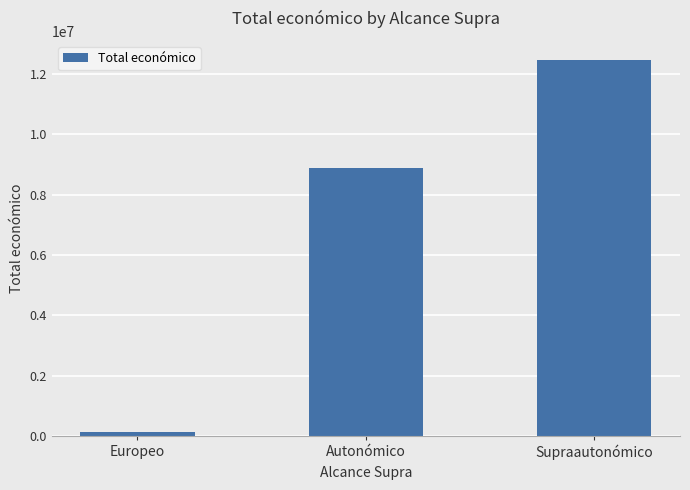

List the labels in order of value, largest first.

Supraautonómico, Autonómico, Europeo